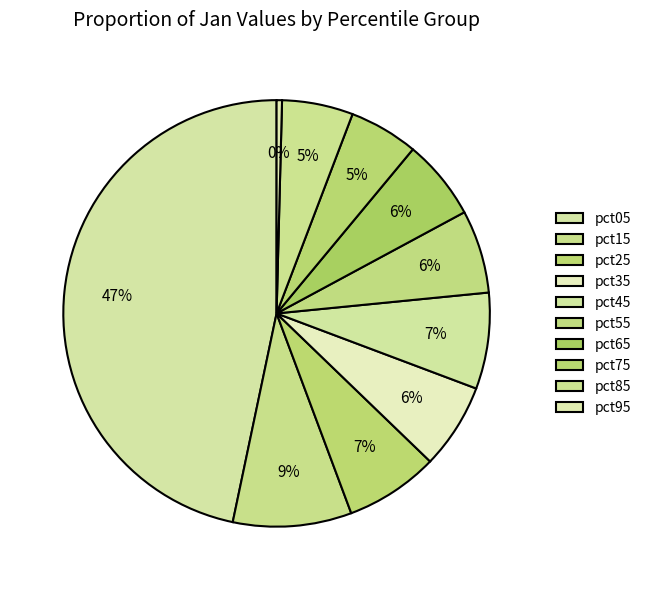

To the nearest percent, what is the combined percentage of pct95 and pct15?

9%